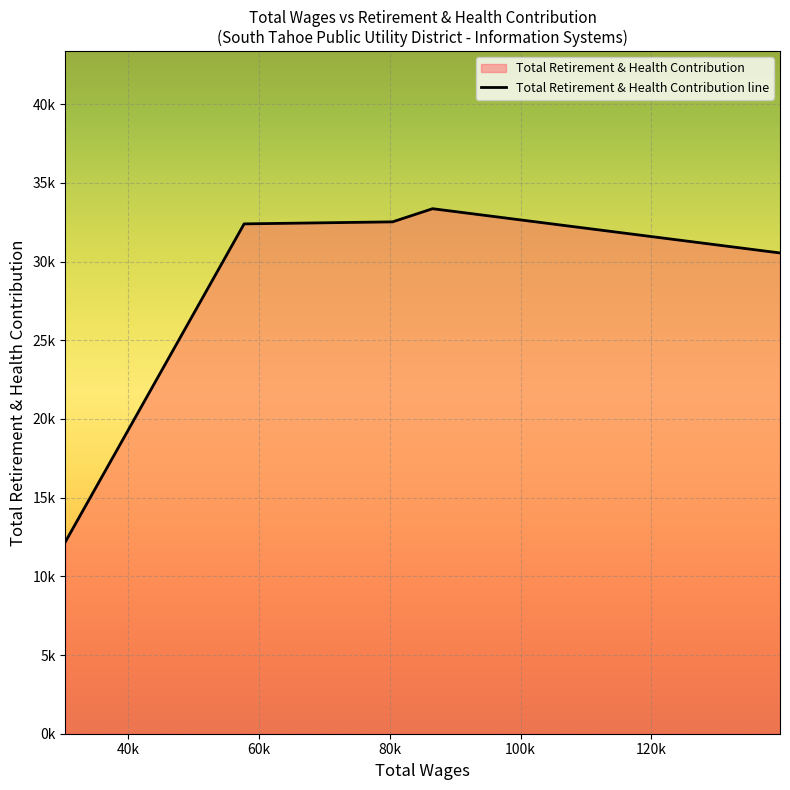

What is the difference between the second highest and second lowest values?

1976